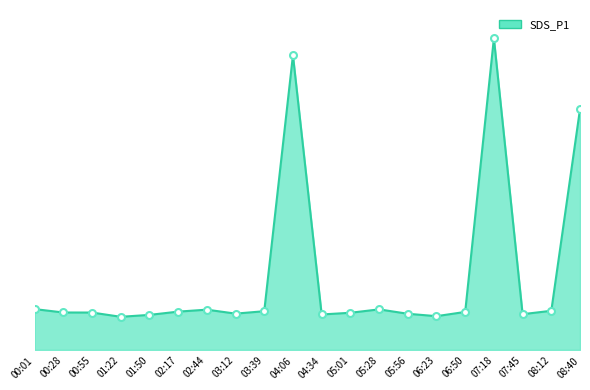

How many points are higher than both their immediate neighbors (excluding endpoints)?

4